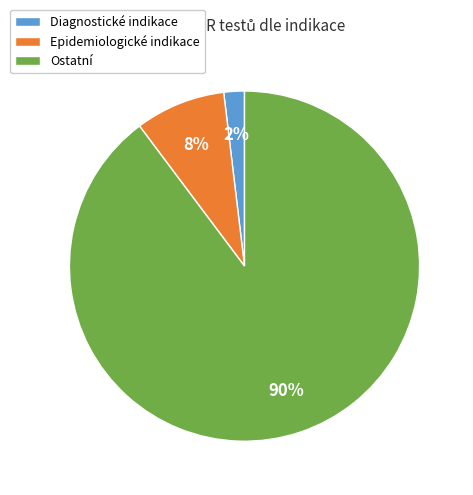

What is the smallest slice in the pie chart?

Diagnostické indikace